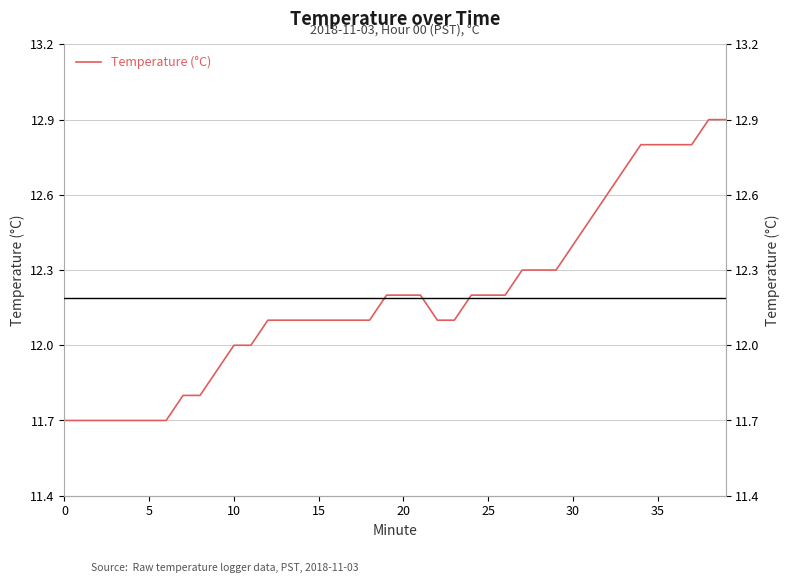

What value does the data have at 39?

12.9